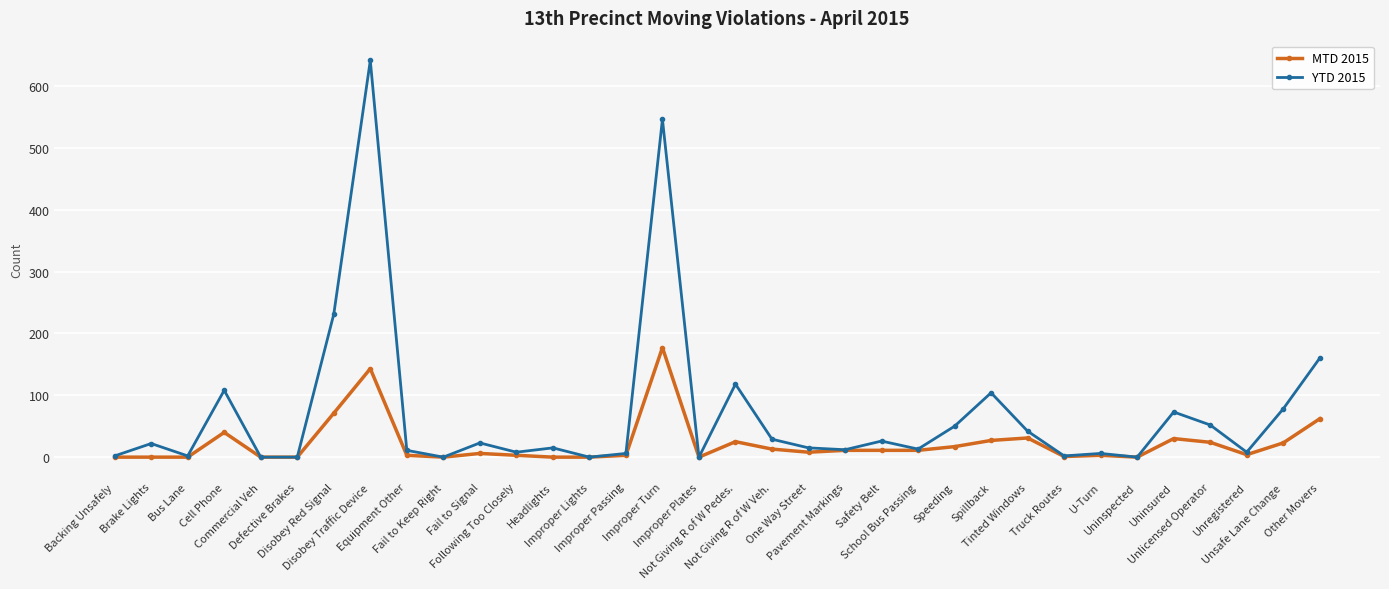

What is the label of the 1st point from the left?

Backing Unsafely